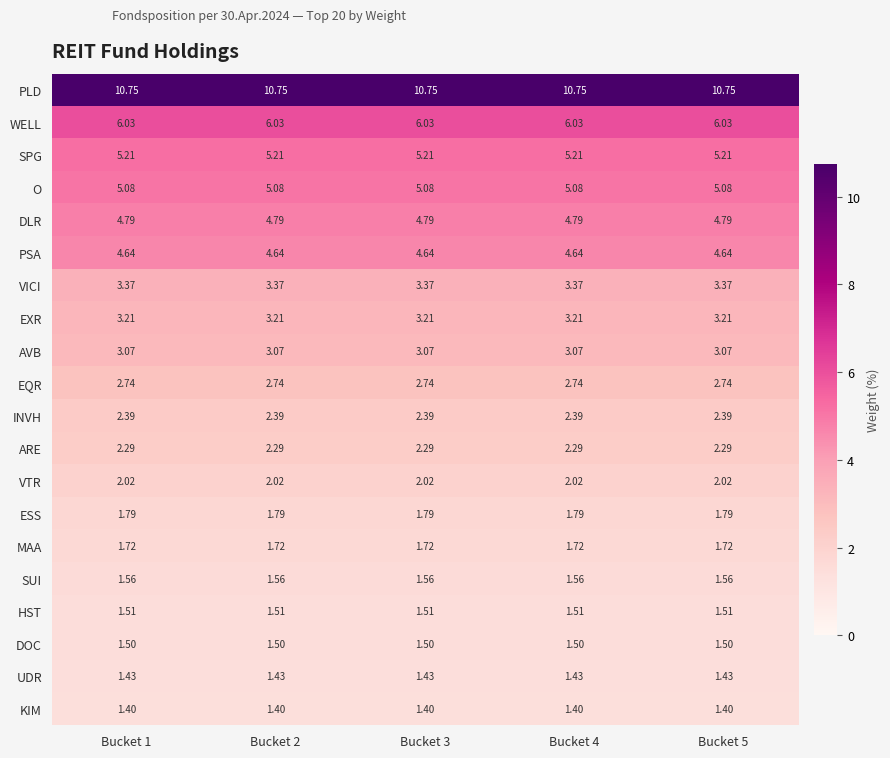

Rank the series by their maximum value, from highest to lowest.

PLD, WELL, SPG, O, DLR, PSA, VICI, EXR, AVB, EQR, INVH, ARE, VTR, ESS, MAA, SUI, HST, DOC, UDR, KIM